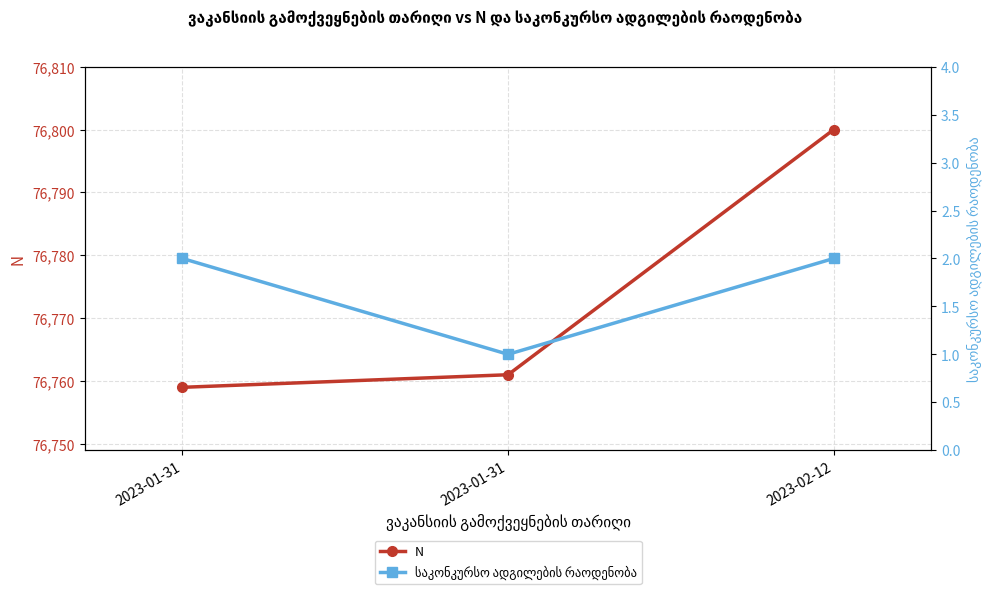

Is it true that N equals 51188 at 2023-02-12?

False